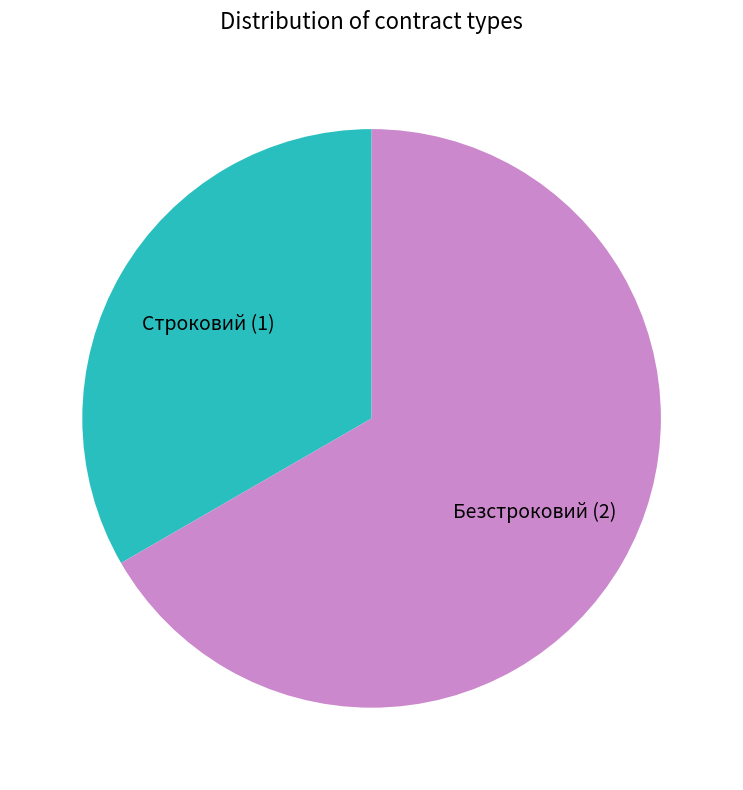

Is there any slice that represents more than half of the pie?

Yes